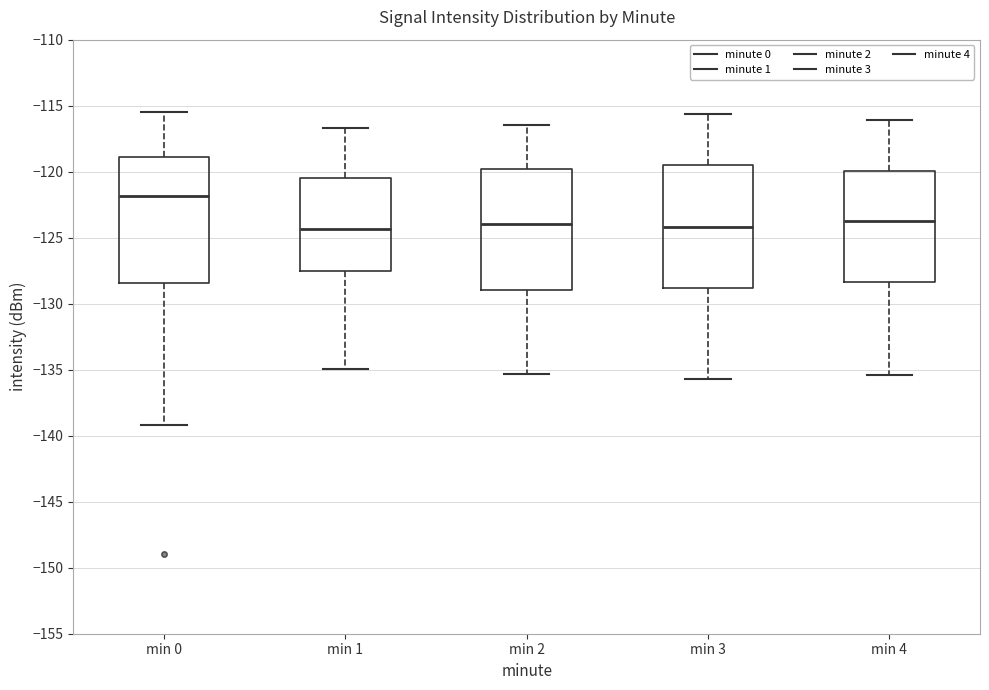

Reading left to right, transcribe this box plot: for each box, give where its median line is, the range the box spans, and where its two whiskers end, as read against the y-axis. The values are not printed on the chart, so give them approximately, as read against the axis.

min 0: median -122.0, box -128.5 to -119.0, whiskers -139.0 to -115.5
min 1: median -124.5, box -127.5 to -120.5, whiskers -135.0 to -116.5
min 2: median -124.0, box -129.0 to -120.0, whiskers -135.5 to -116.5
min 3: median -124.0, box -129.0 to -119.5, whiskers -135.5 to -115.5
min 4: median -123.5, box -128.5 to -120.0, whiskers -135.5 to -116.0